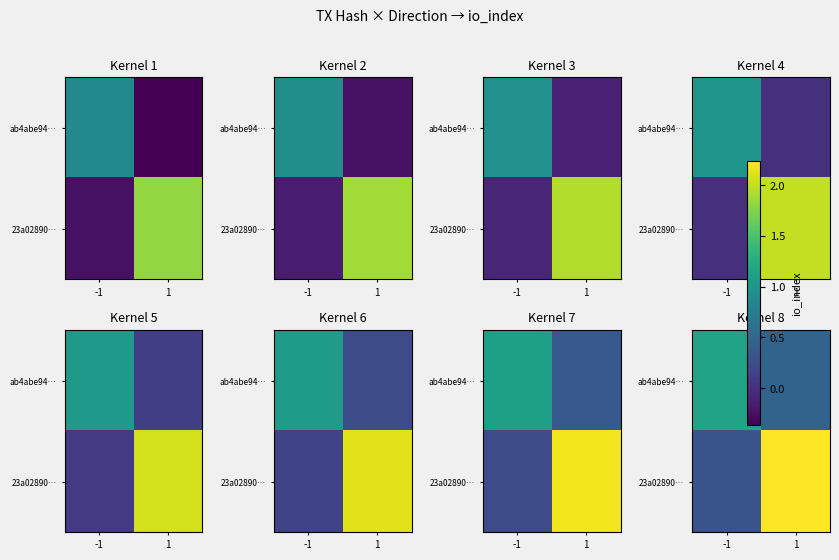

List the labels in order of ab4abe94… value, largest first.

-1, 1